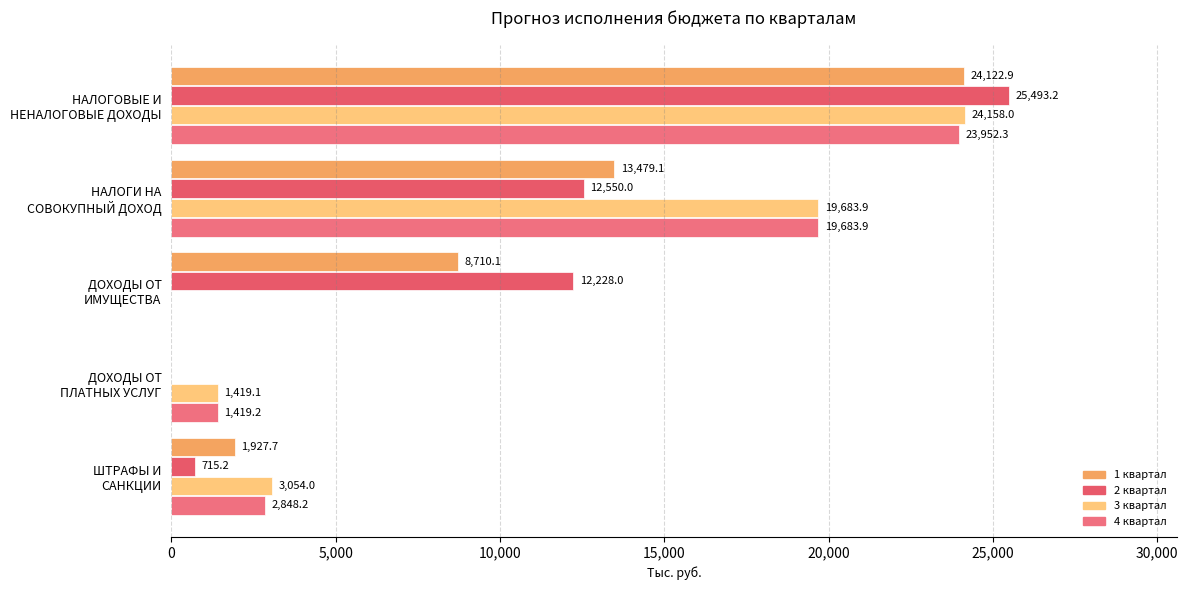

How many distinct data groups are displayed?

4